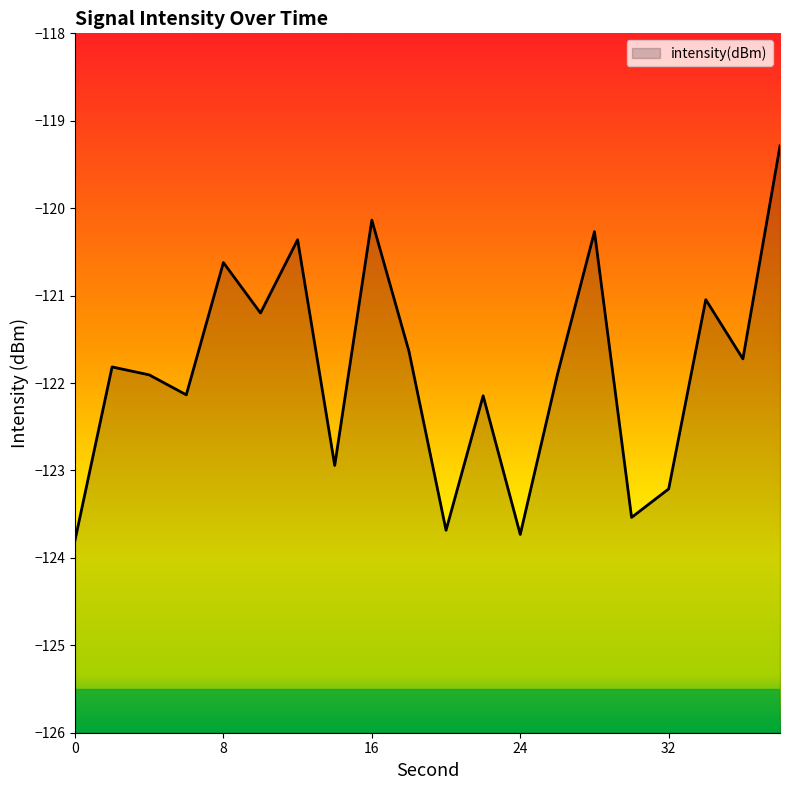

Where is the data nearest to the value -121?

34